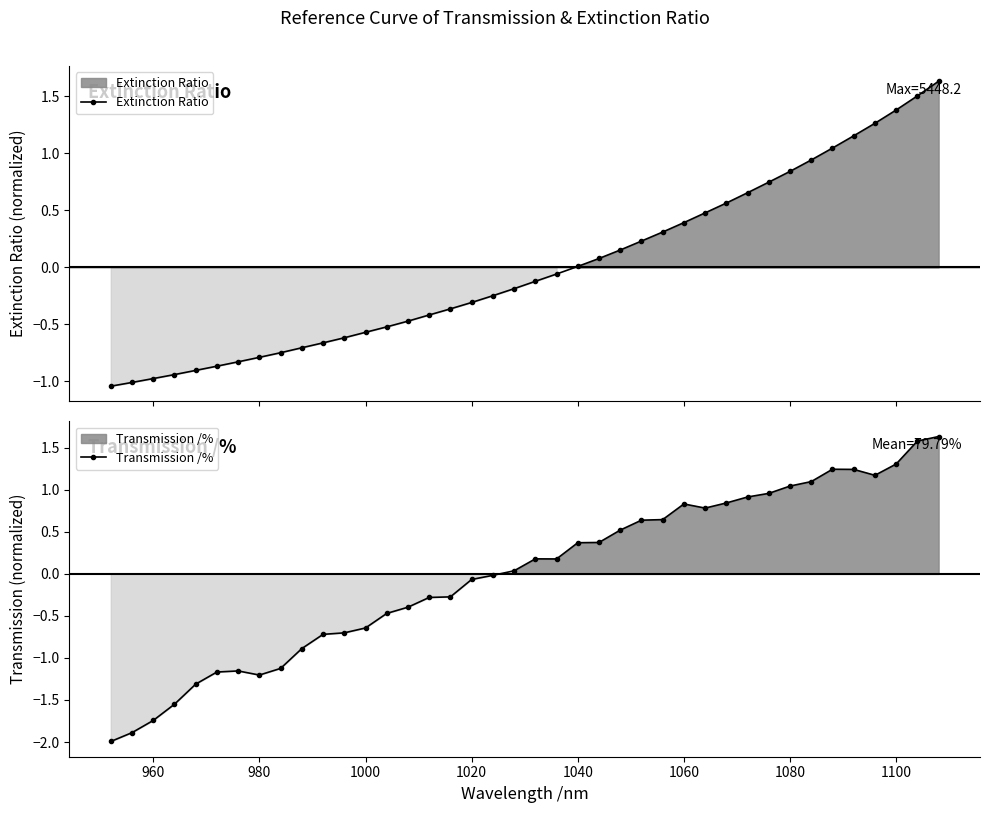

After their last crossing, which series has the higher values: Transmission /% or Extinction Ratio?

Transmission /%